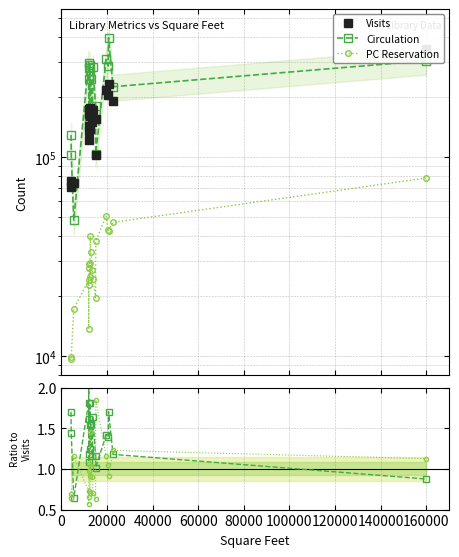

Is this an area chart (filled region under the line)?

No